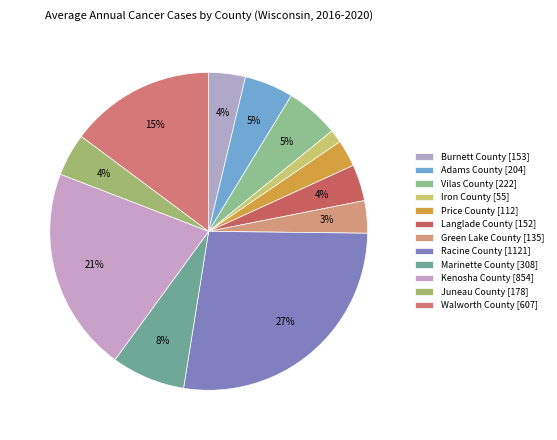

Which category has the biggest portion of the pie?

Racine County